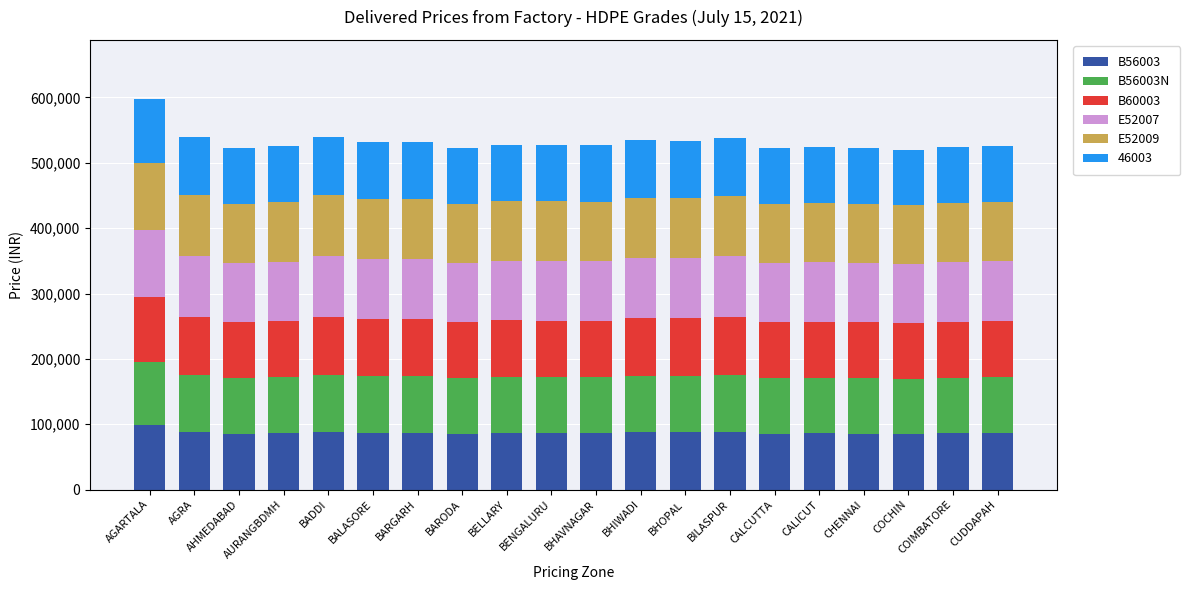

Are the bars grouped side by side (vs. stacked)?

No